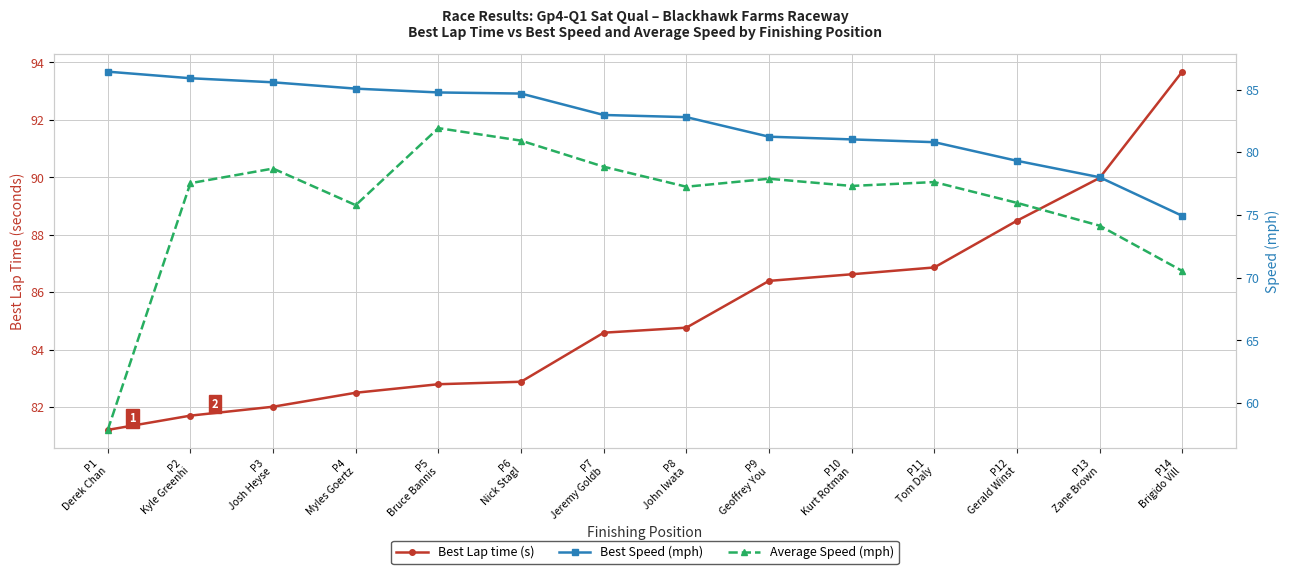

What are all the series names shown in the legend?

Best Lap time (s), Best Speed (mph), Average Speed (mph)